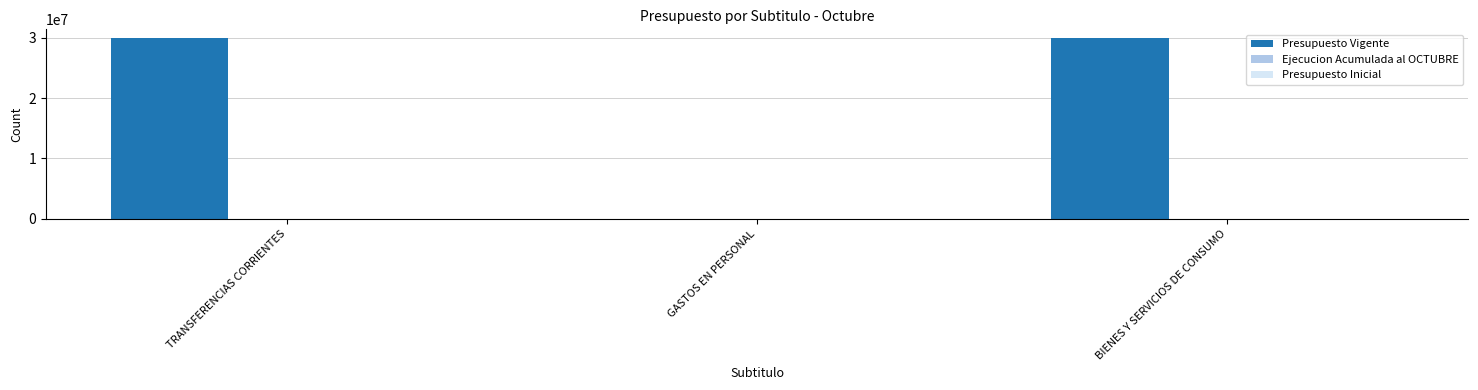

What is the change in value from TRANSFERENCIAS CORRIENTES to GASTOS EN PERSONAL?

-29906095